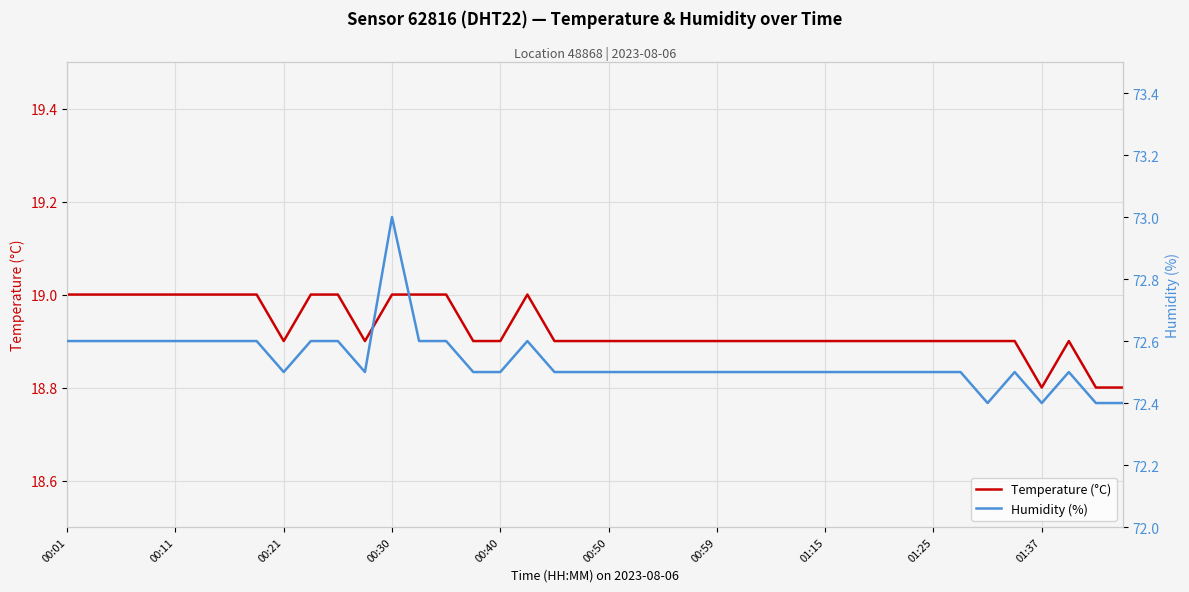

Is the value of Humidity (%) at 14 greater than the value of Temperature (°C) at 21?

Yes